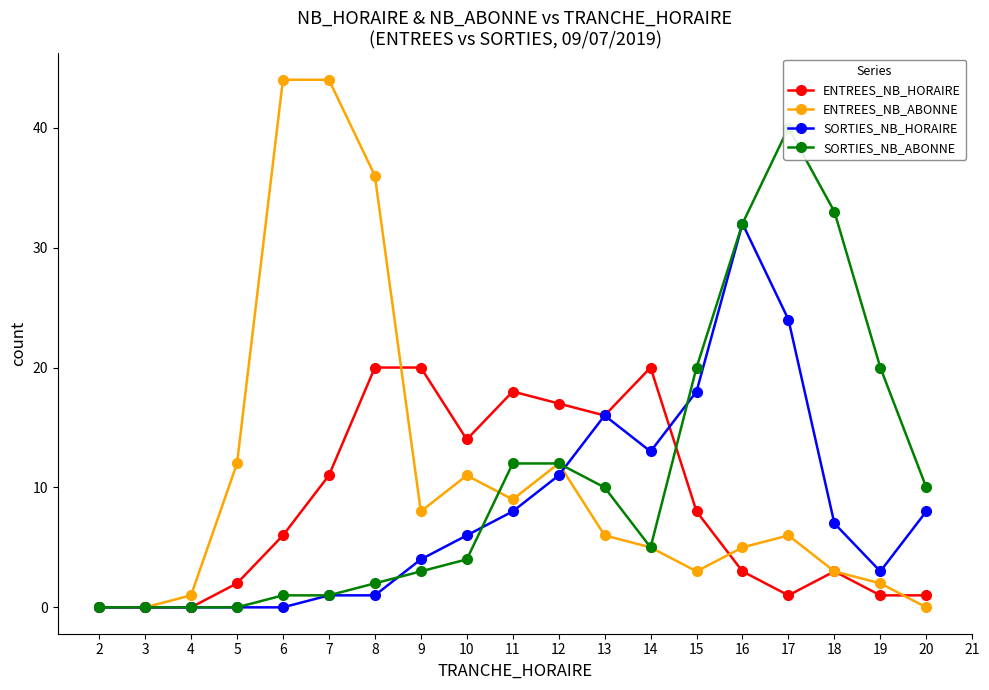

What is the spread (max minus min) of values at 19?

19